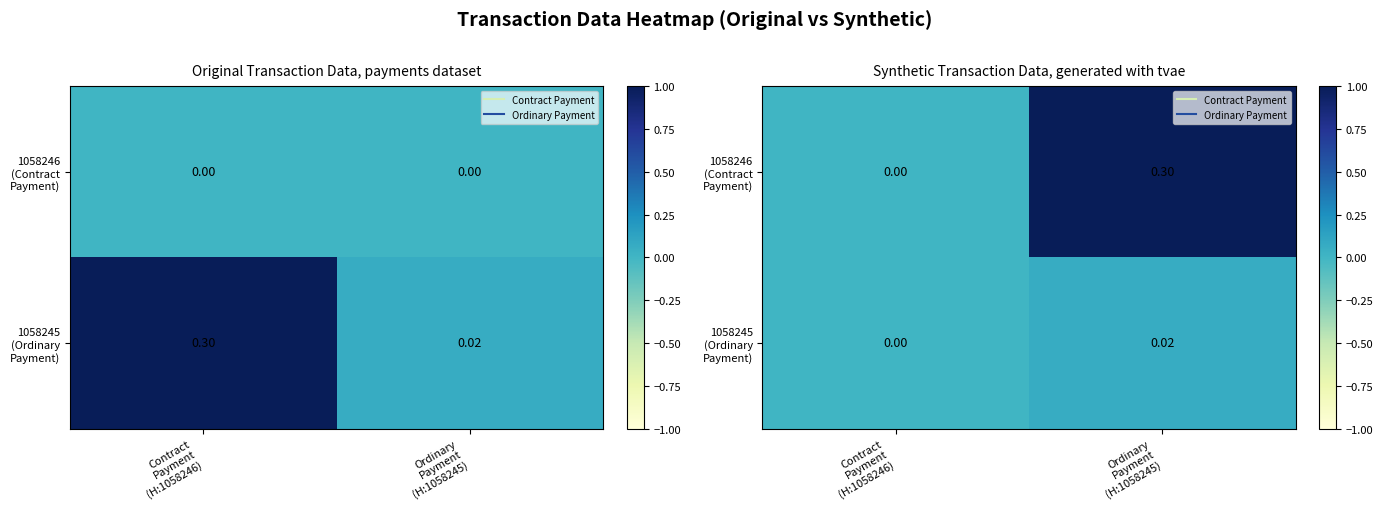

Which series has the largest range (max minus min)?

1058246 (Contract Payment)